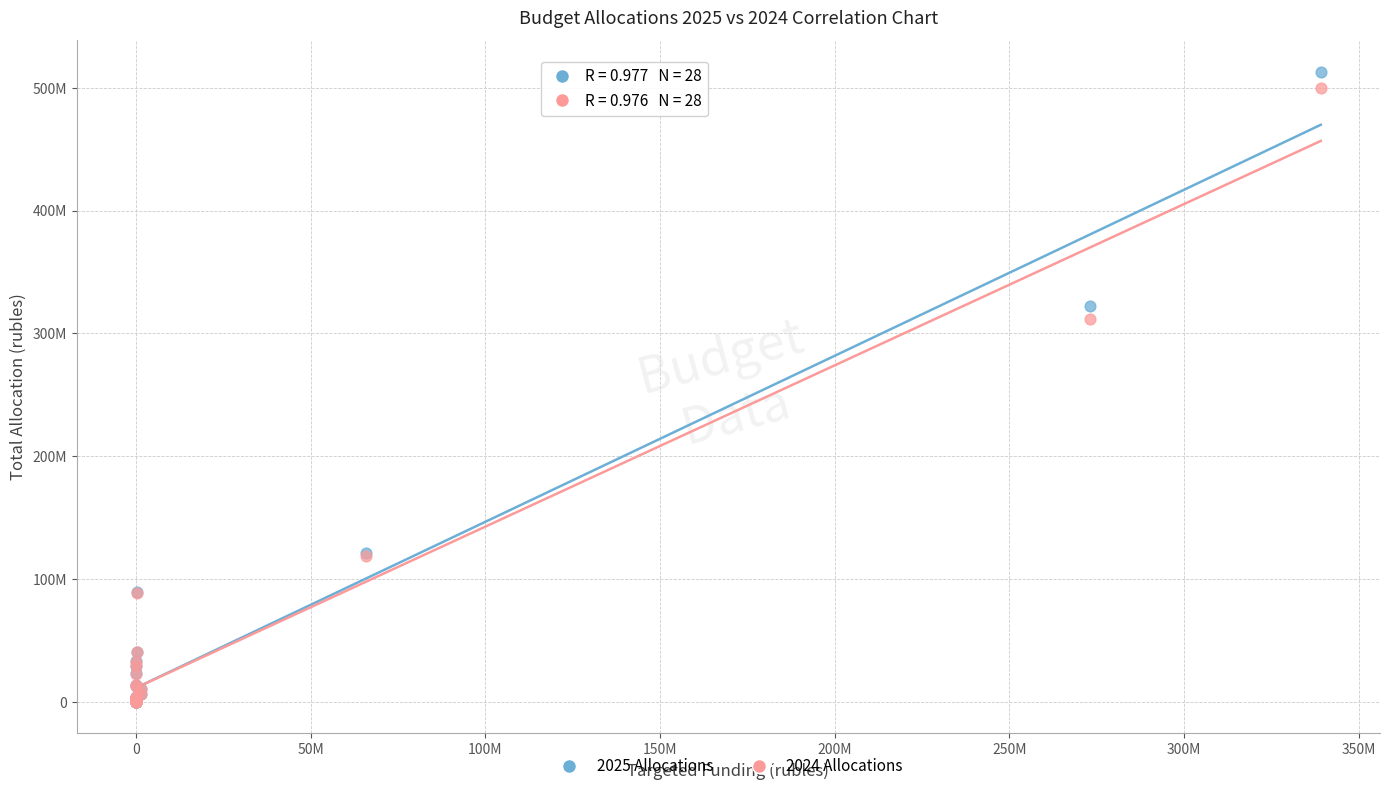

What are all the series names shown in the legend?

2025 Allocations, 2024 Allocations